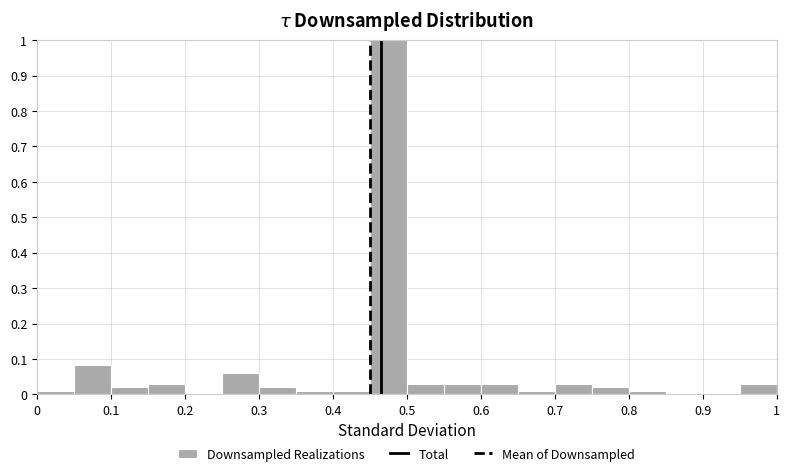

What is the height of the bar covering 0.50 to 0.55 on the x-axis? The values are not printed on the chart, so give them approximately, as read against the axis.

0.03